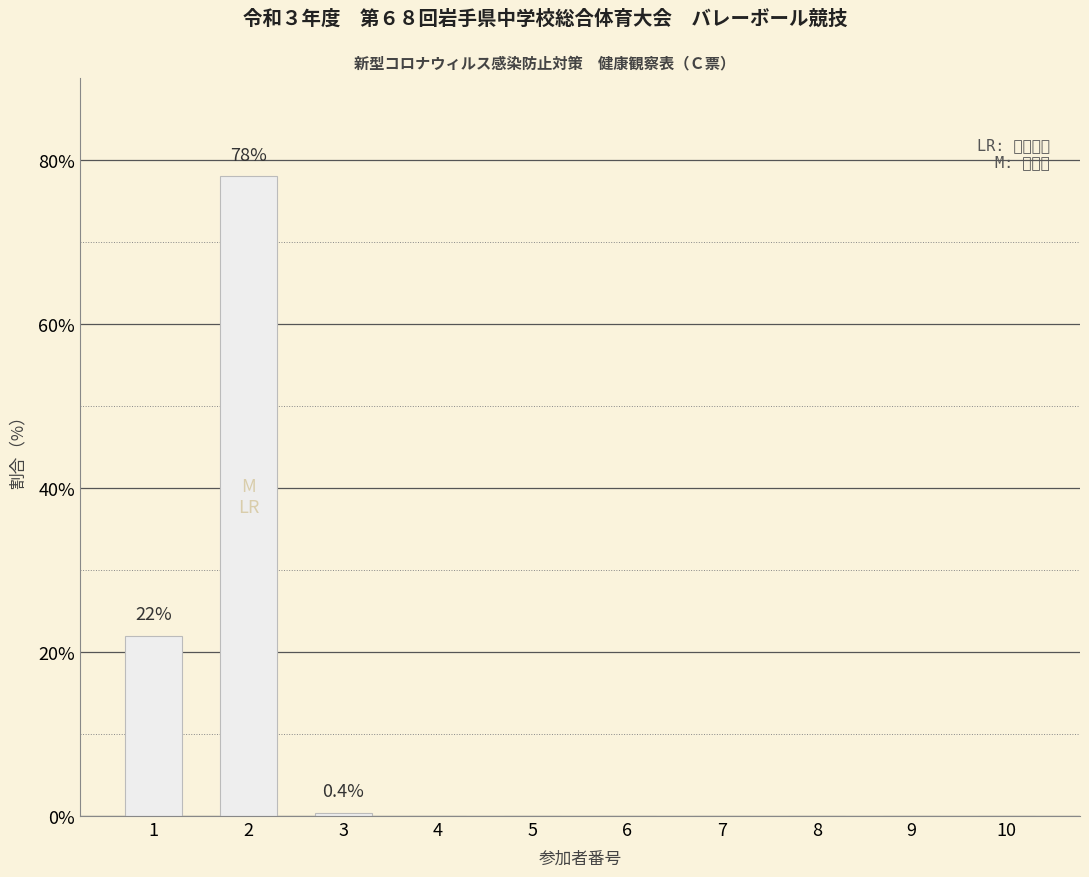

What is the change in value from 1 to 2?

+56.0